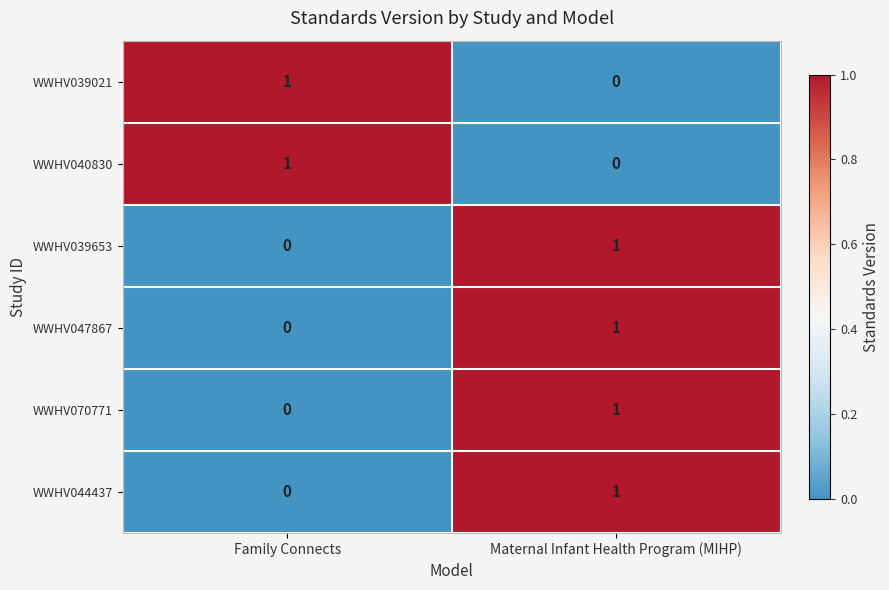

The WWHV039021 series shows 2 at Family Connects. True or false?

False